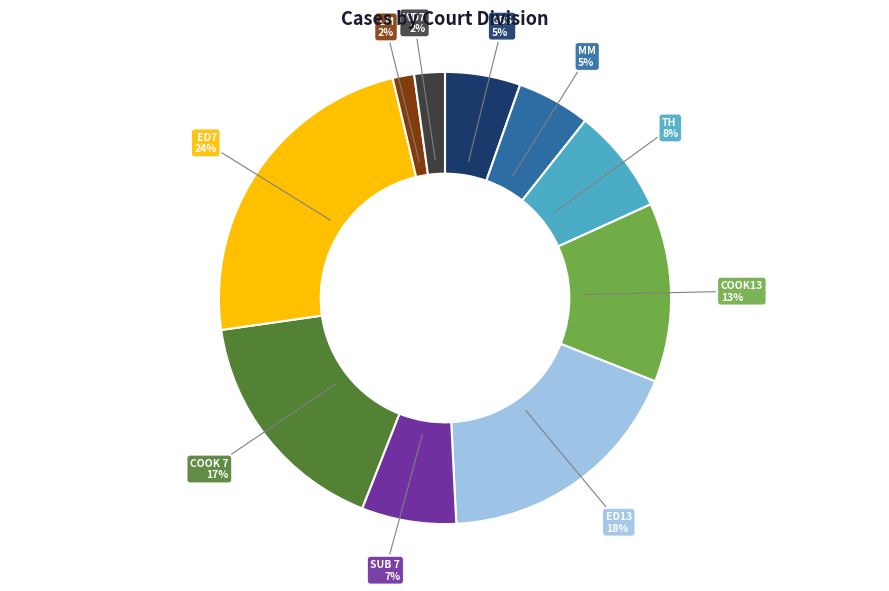

Is there any slice that represents more than half of the pie?

No